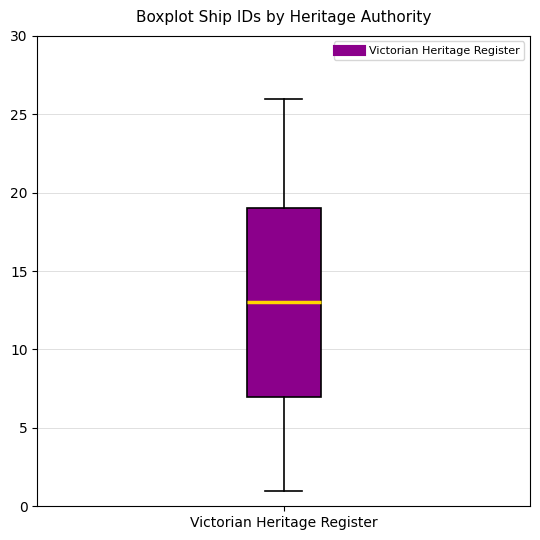

Where does the lower whisker of the box for Victorian Heritage Register end on the y-axis? The values are not printed on the chart, so give them approximately, as read against the axis.

1